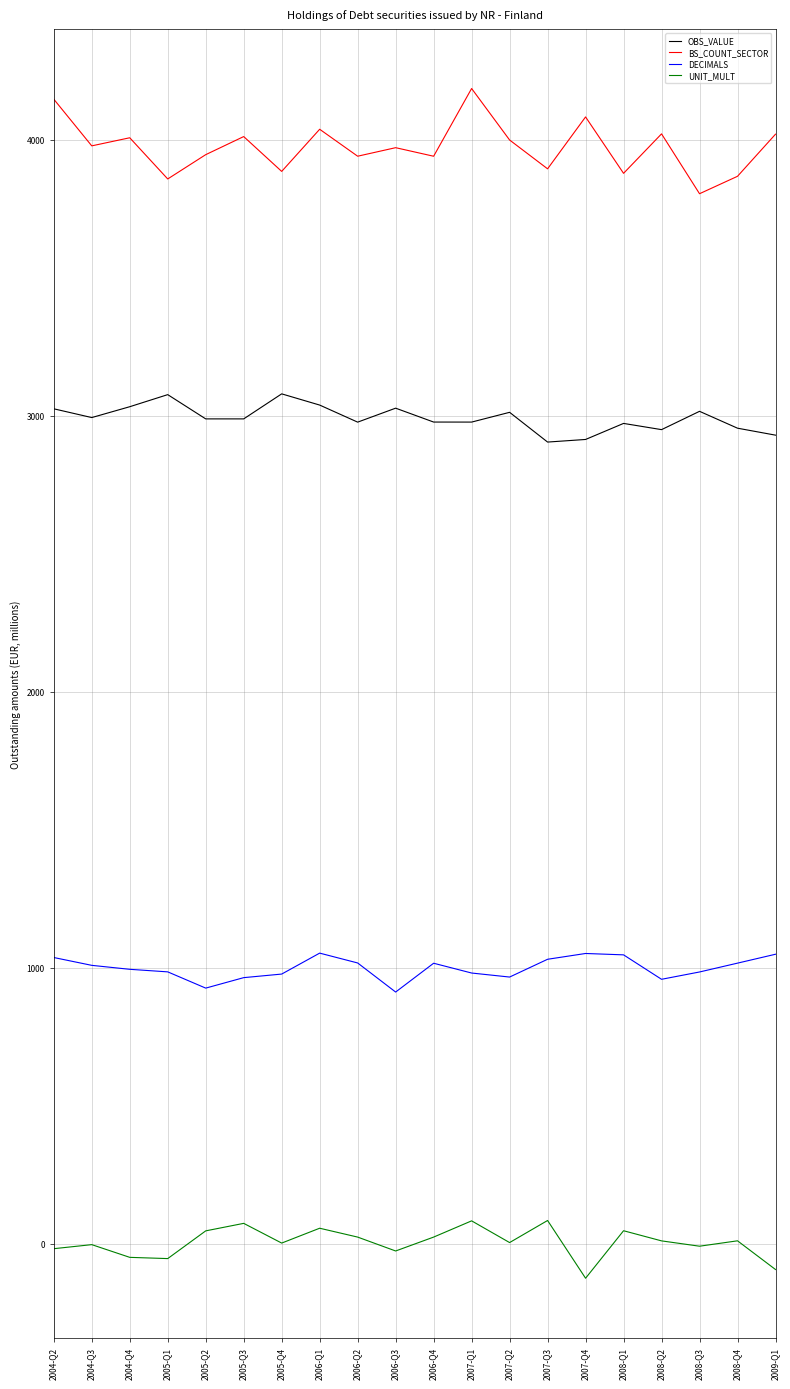

What is the total value across all series at 2006-Q2?

7957.7